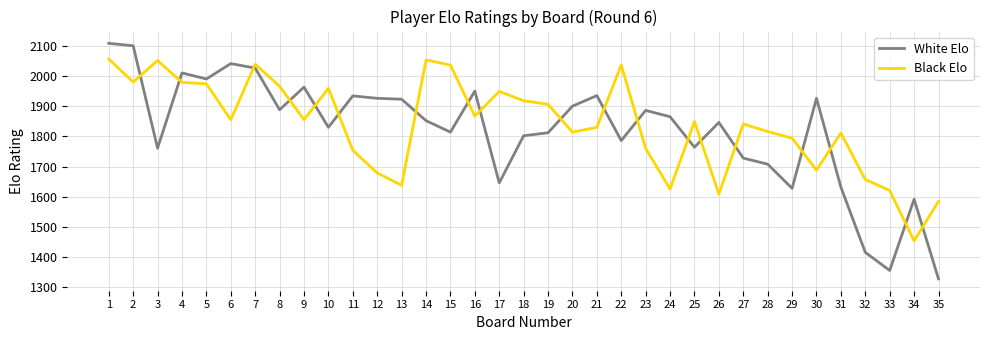

Count the number of categories in the chart.

35